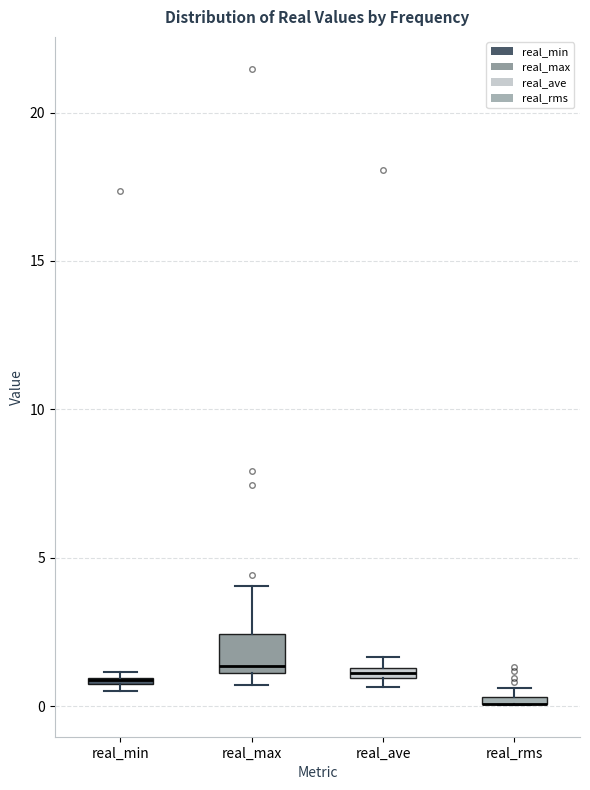

Where is the lower edge of the box for real_rms on the y-axis? The values are not printed on the chart, so give them approximately, as read against the axis.

0.0